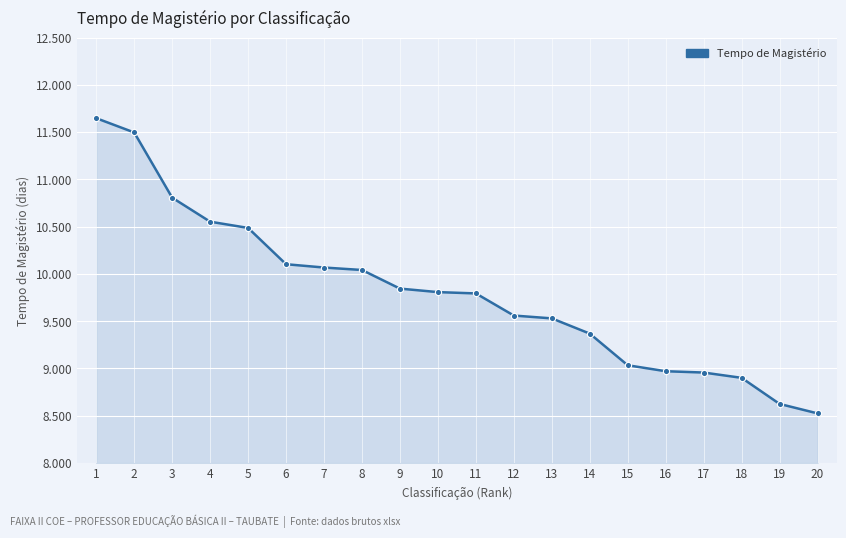

The value at 18 is 8900. True or false?

True